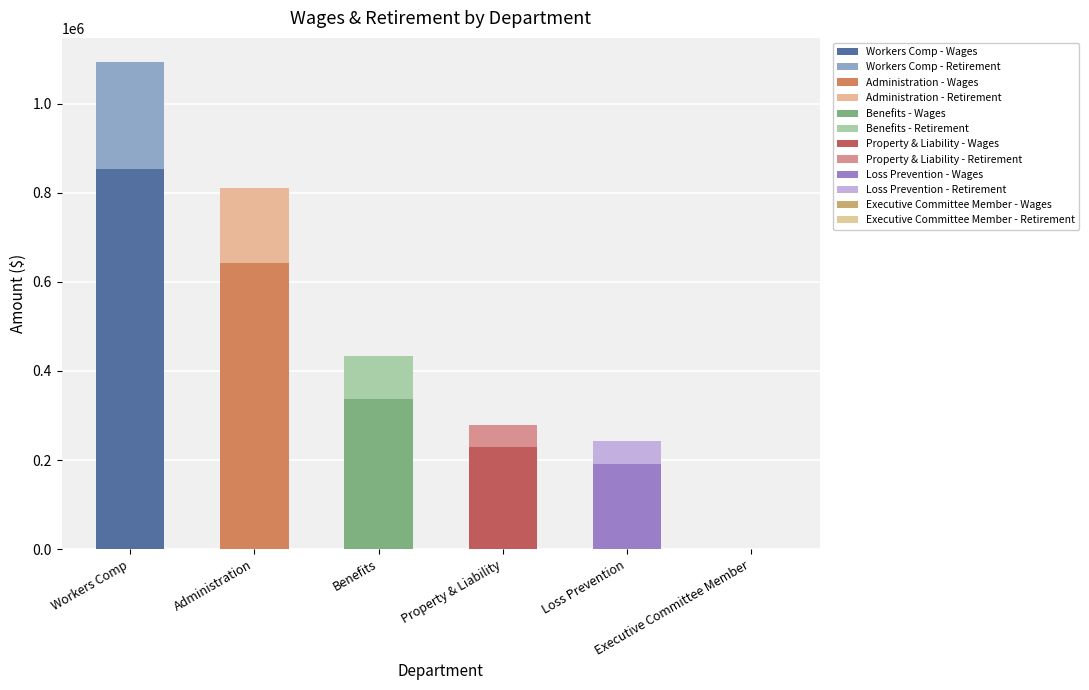

Which category has the lowest value across all series?

Executive Committee Member